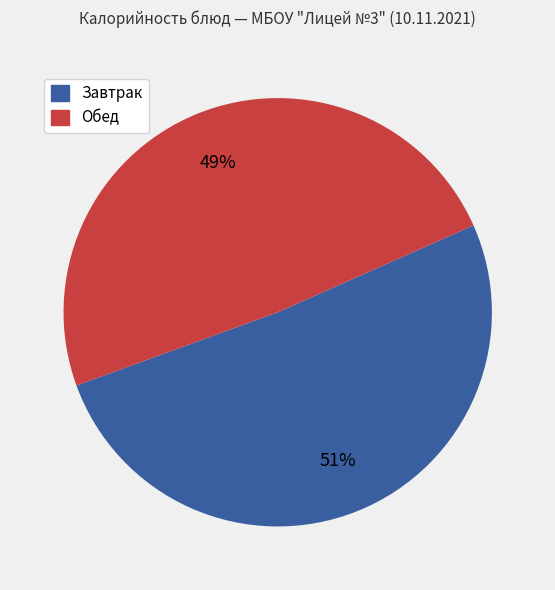

To the nearest percent, what is the difference between the largest and smallest slice percentages?

2%